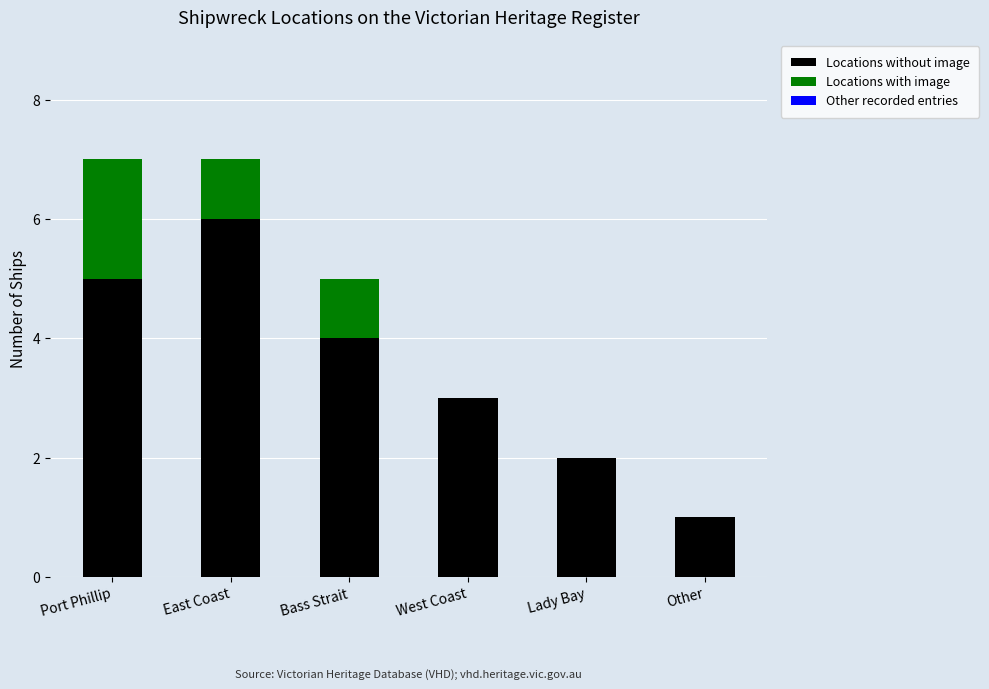

Reading left to right, list the values for the Locations without image series.

Port Phillip=5	East Coast=6	Bass Strait=4	West Coast=3	Lady Bay=2	Other=1